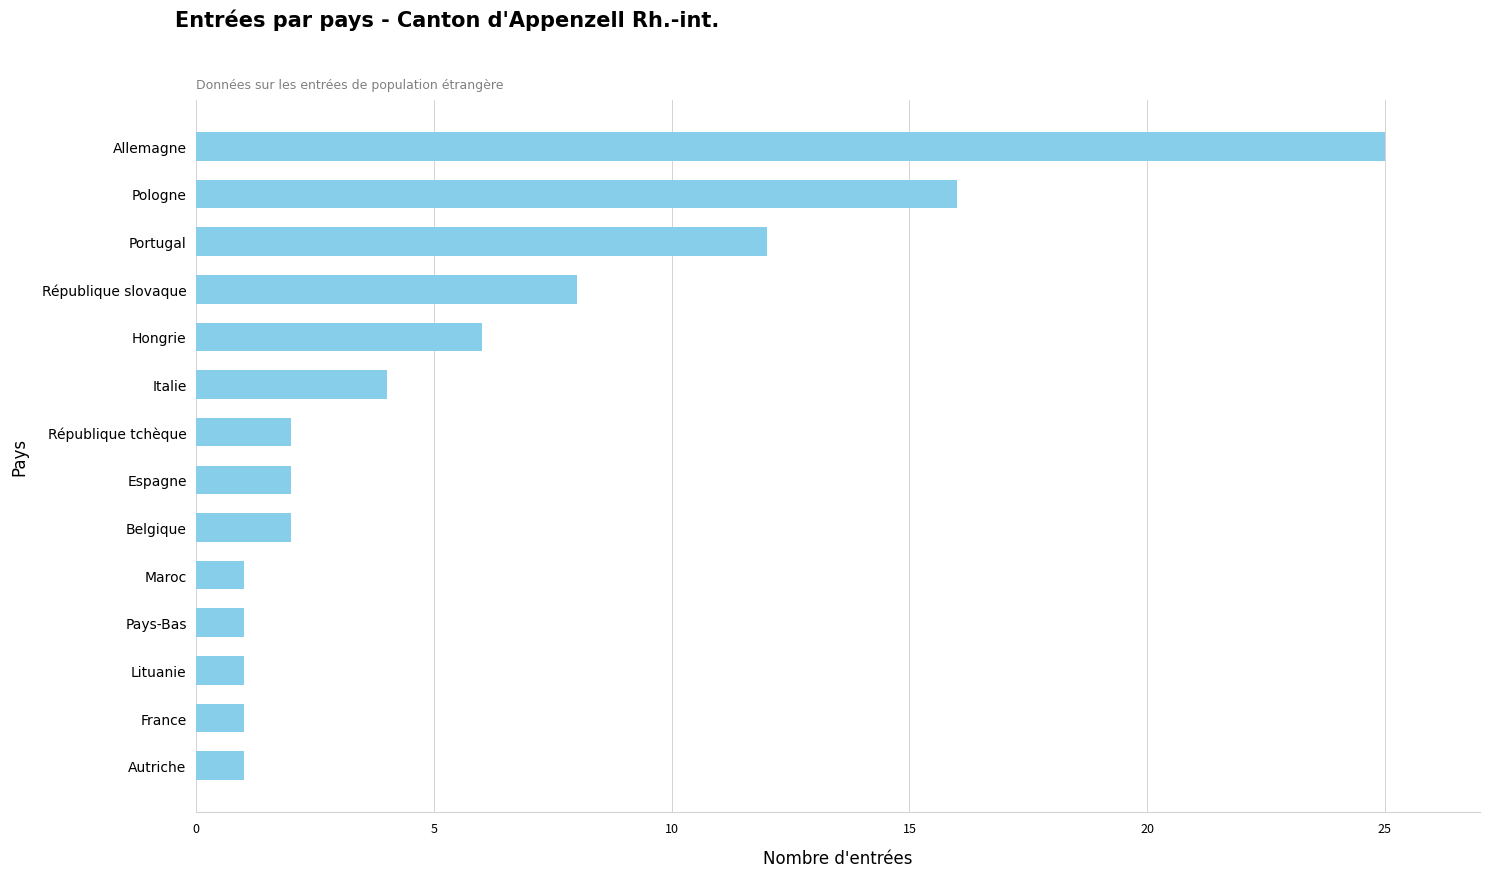

Is it true that the value at Maroc is 1?

True